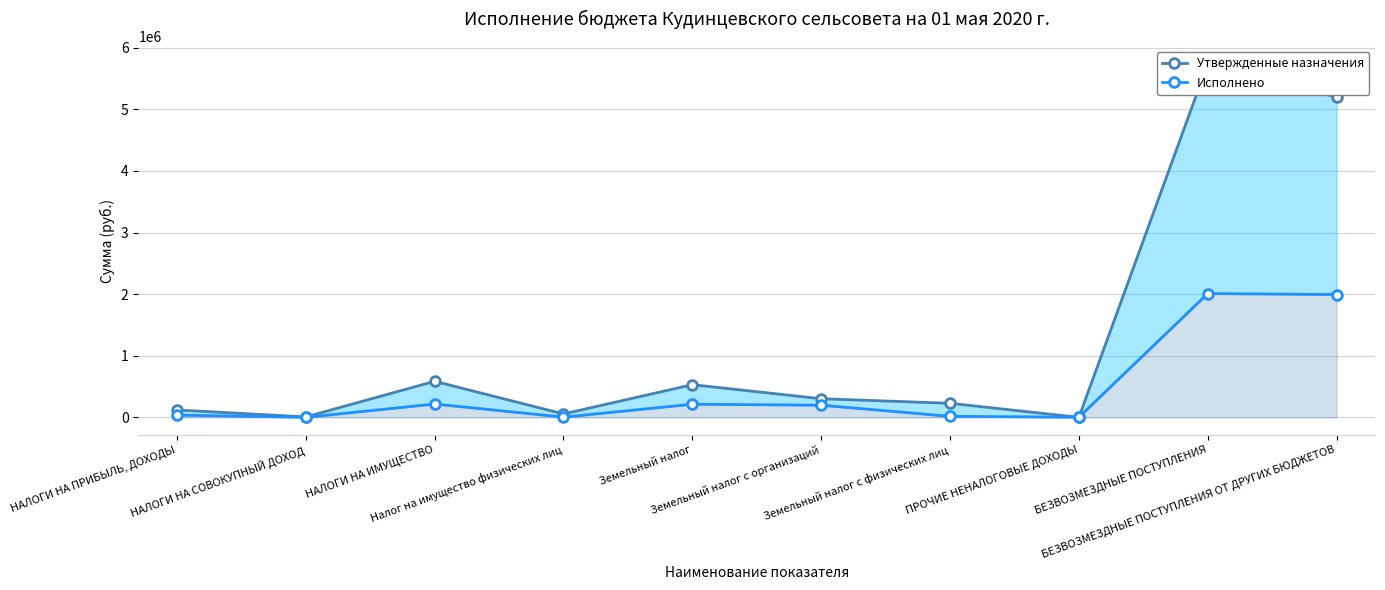

At how many categories does at least one series exceed 2445917?

2